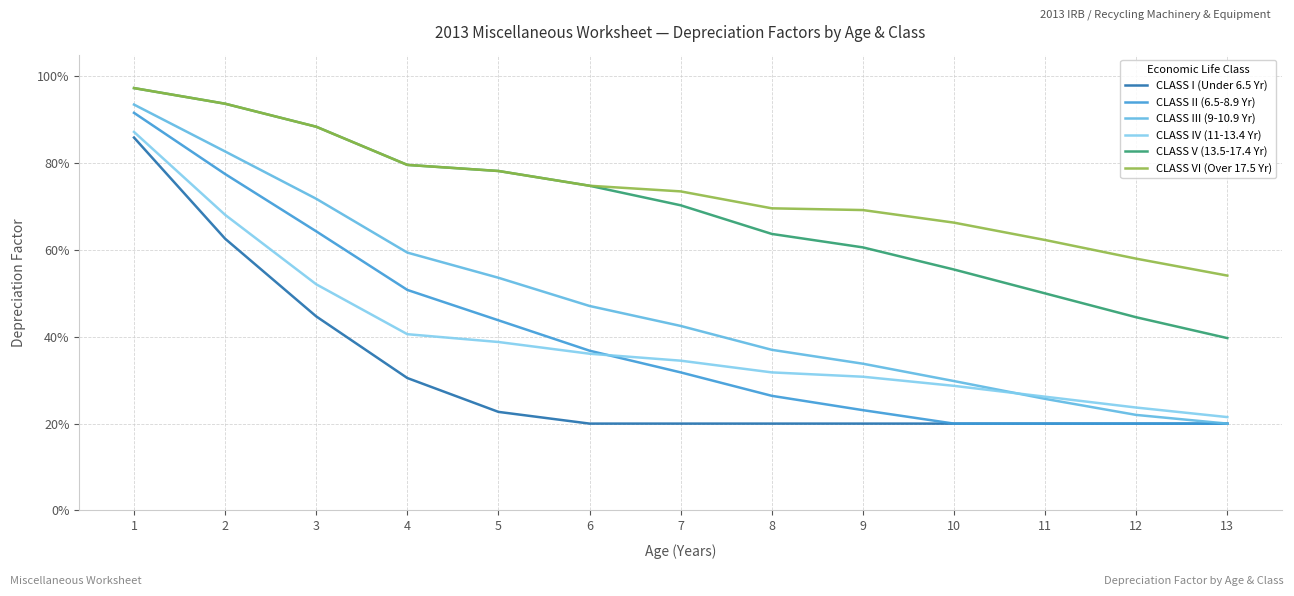

True or false: CLASS I (Under 6.5 Yr) and CLASS III (9-10.9 Yr) cross at least once.

False